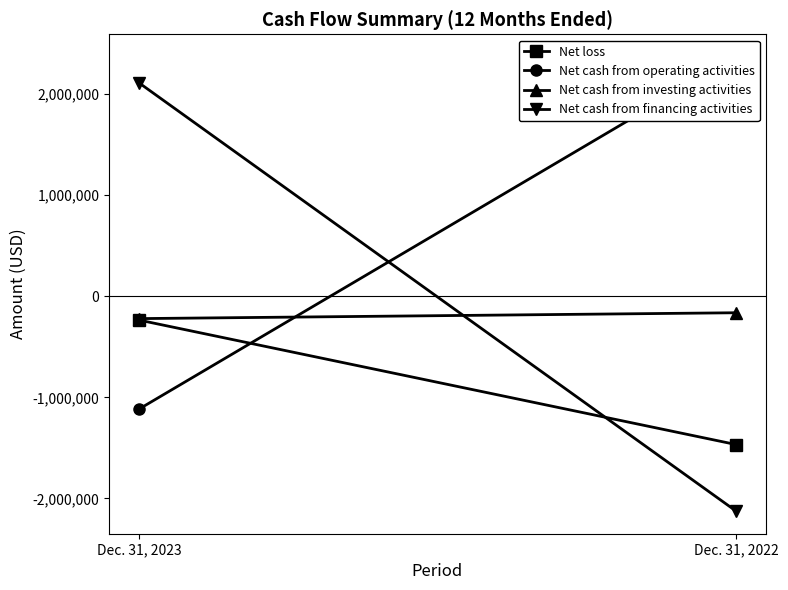

What is the sum of the Net cash from investing activities values at Dec. 31, 2023 and Dec. 31, 2022?

-384000